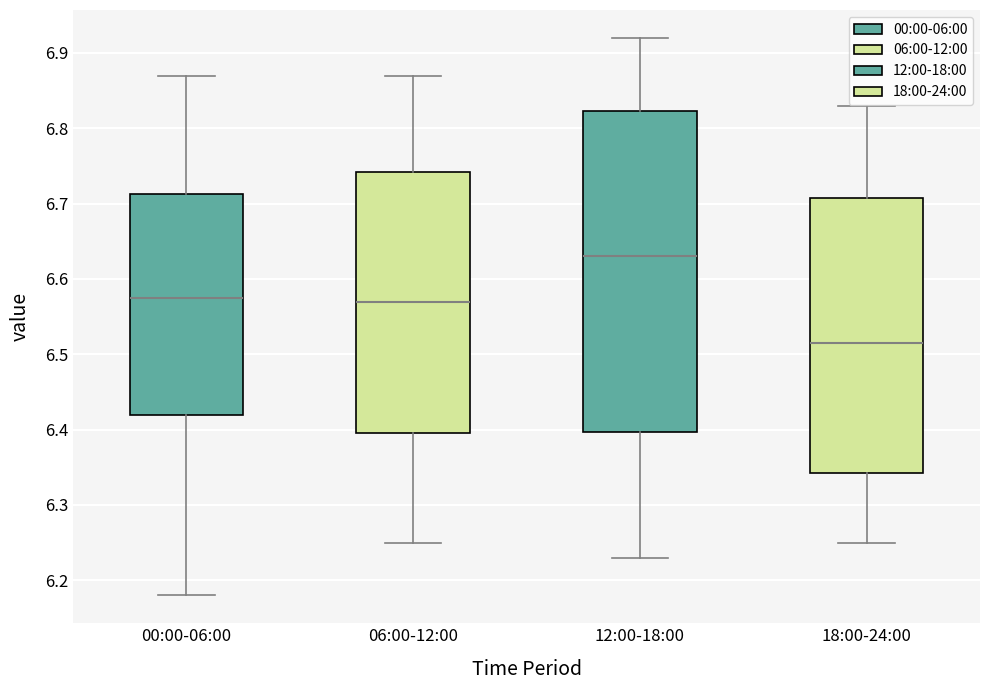

Which box's median line is the highest?

12:00-18:00